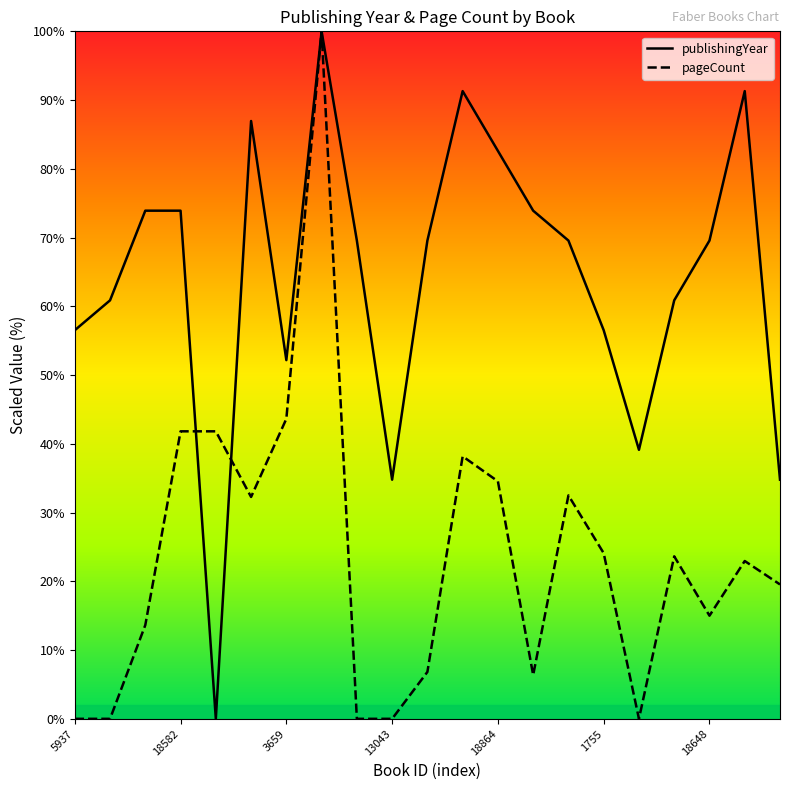

What is the sum of the publishingYear values at 13 and 20?

108.7